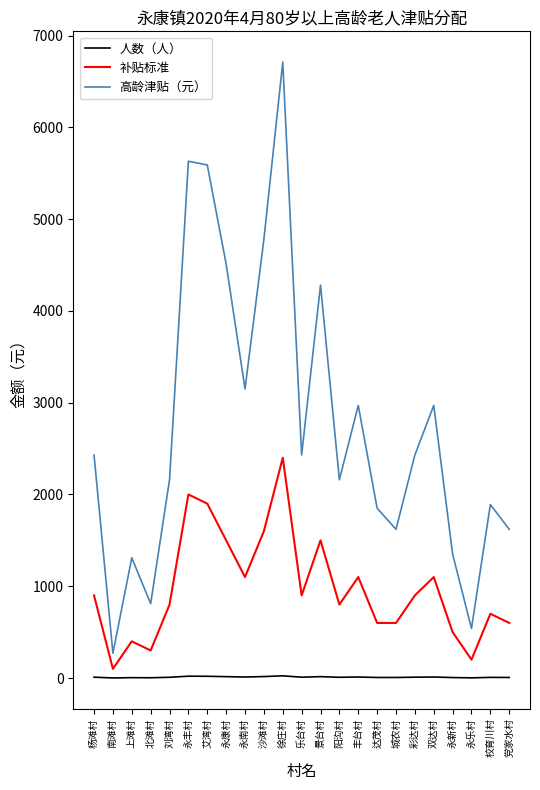

What are all the series names shown in the legend?

人数（人）, 补贴标准, 高龄津贴（元）